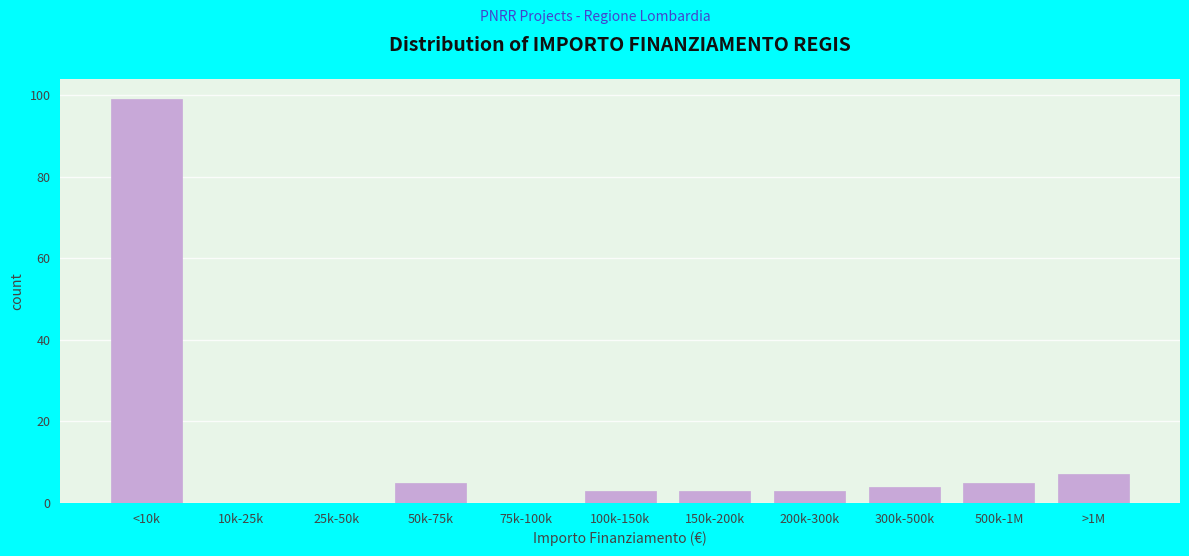

Reading left to right, what are all the values shown in this chart?

<10k=99	10k-25k=0	25k-50k=0	50k-75k=5	75k-100k=0	100k-150k=3	150k-200k=3	200k-300k=3	300k-500k=4	500k-1M=5	>1M=7